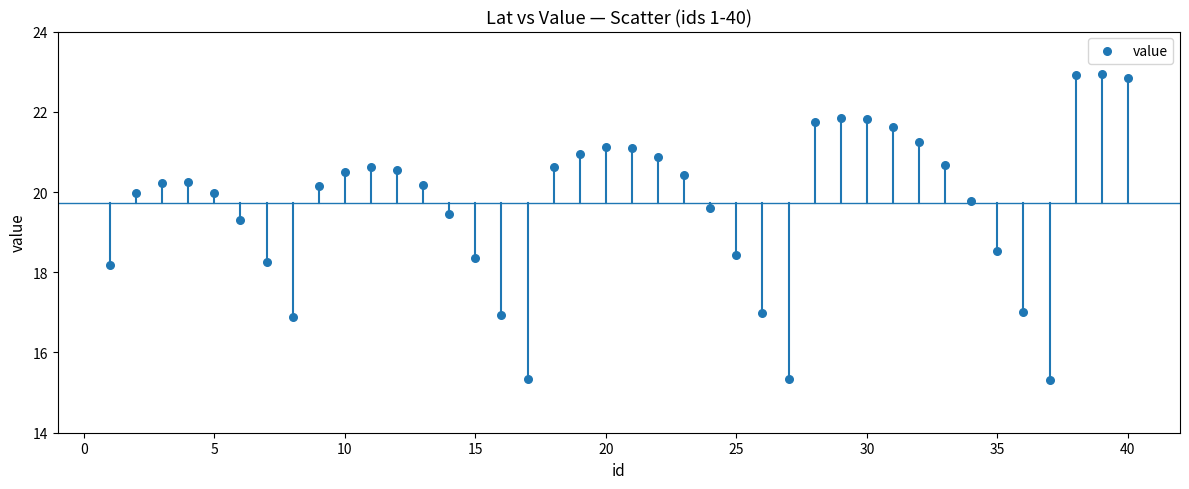

What is the range of X values (max minus min)?

39.0